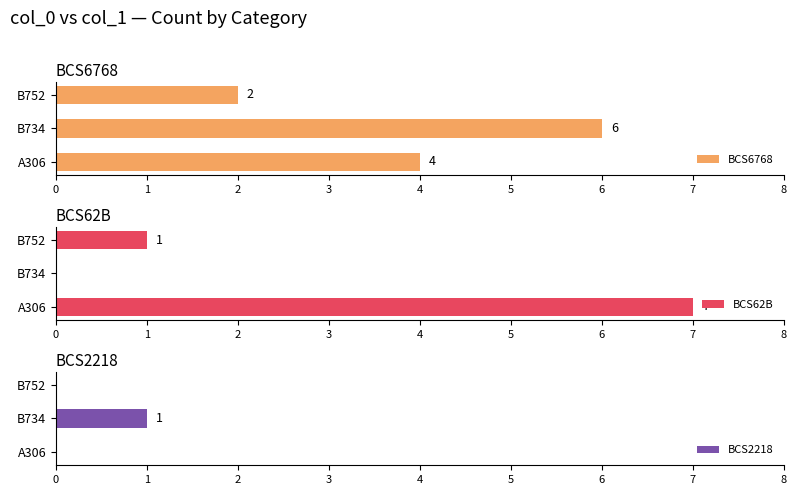

What is the highest value of the BCS62B series?

7